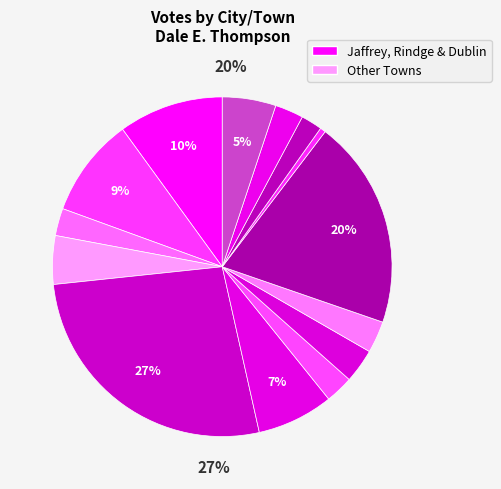

To the nearest percent, what percentage of the pie is Roxbury?

1%